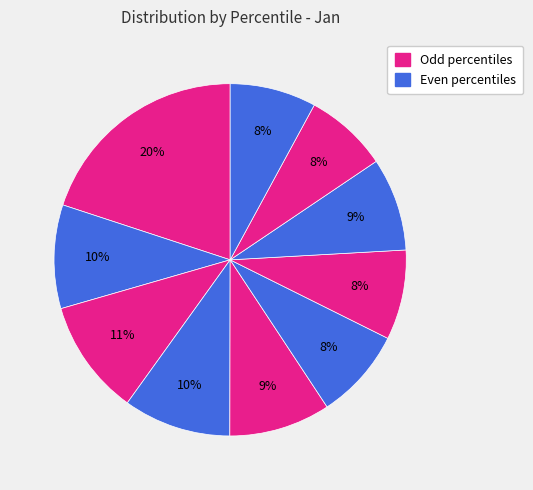

Count the number of slices in the pie.

10